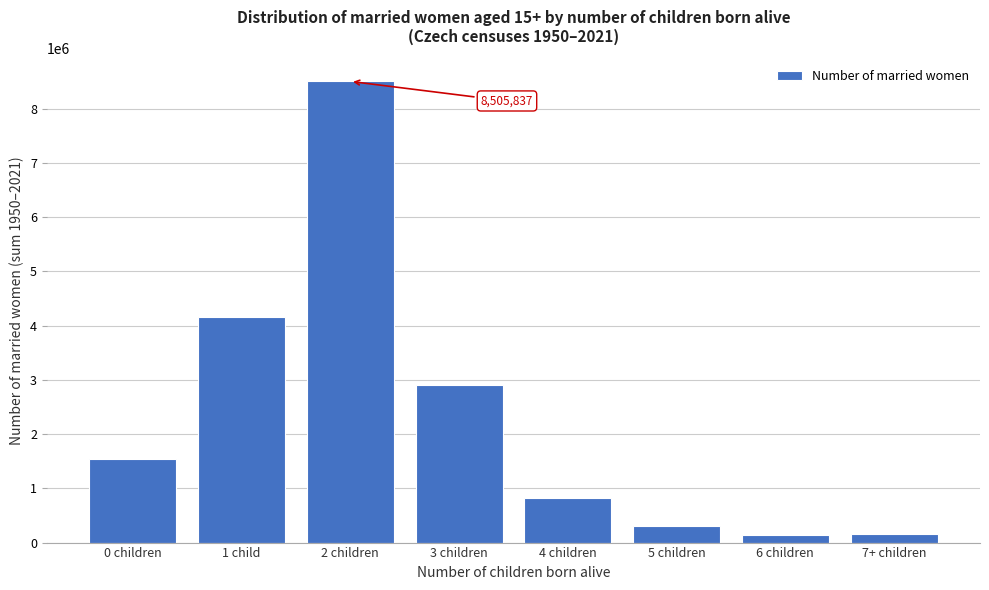

What is the label of the 3rd bar from the left?

2 children